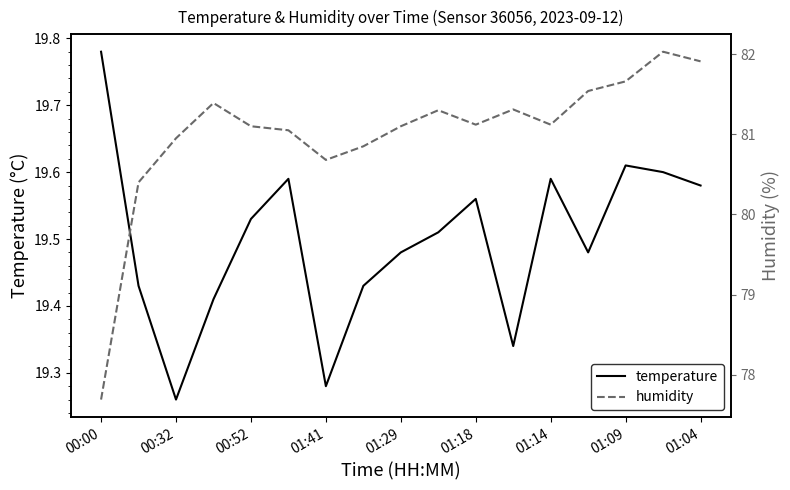

What is the difference between the maximum and minimum values in the temperature series?

0.5